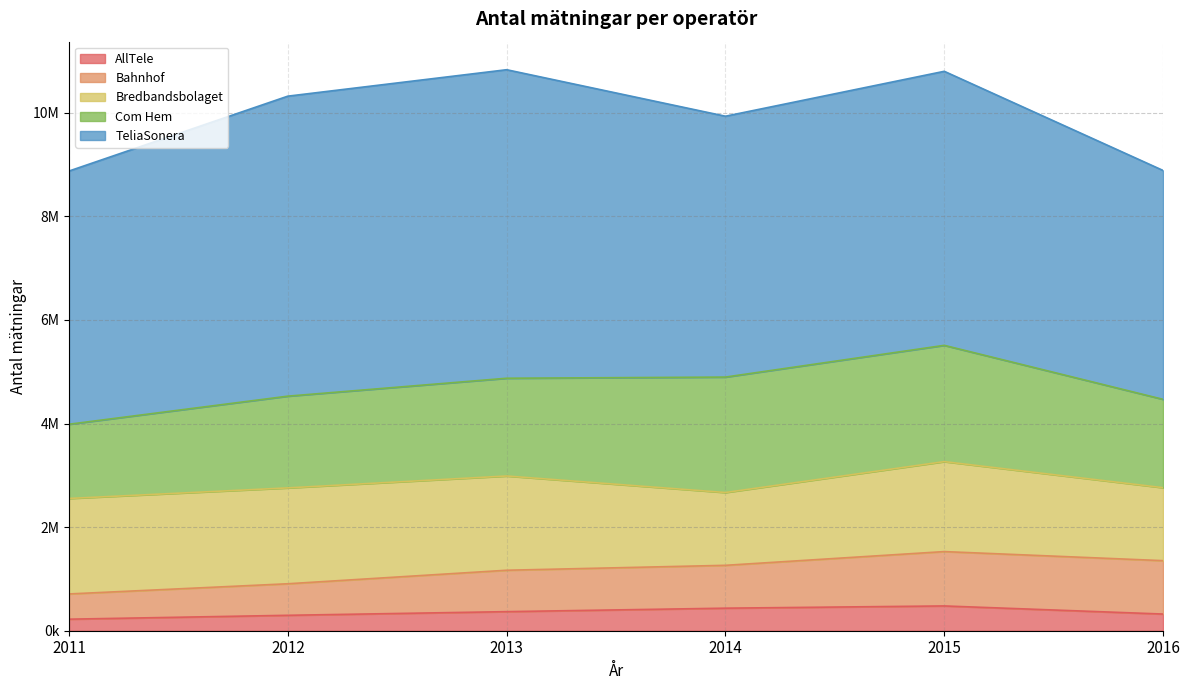

Rank the categories by Bahnhof value from lowest to highest.

2011, 2012, 2013, 2014, 2016, 2015